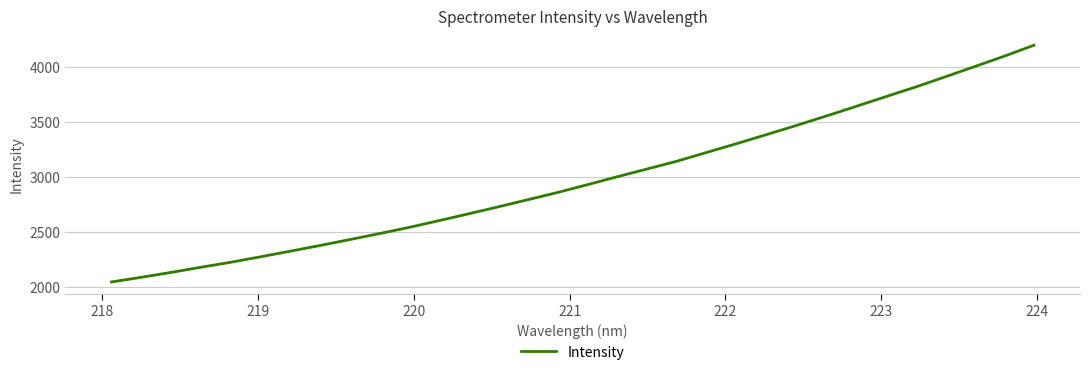

What is the difference between the maximum and minimum values?

2158.9